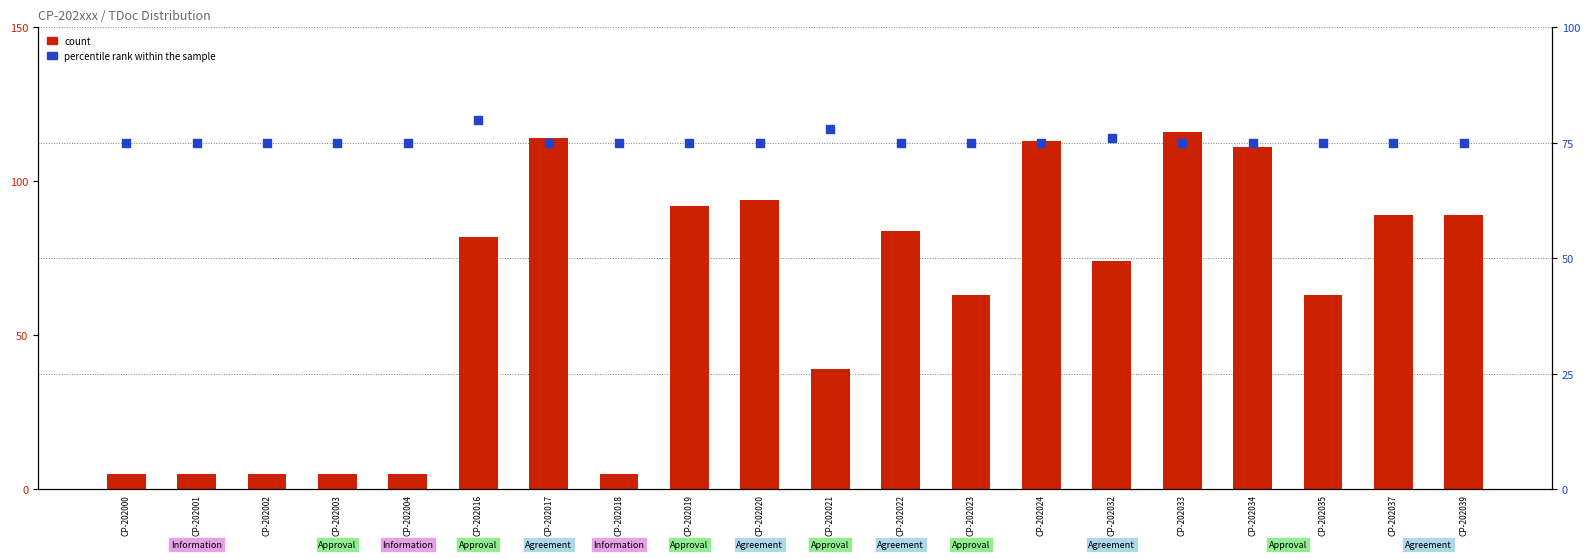

Is the value of count at CP-202032 greater than the value of percentile rank within the sample at CP-202033?

No